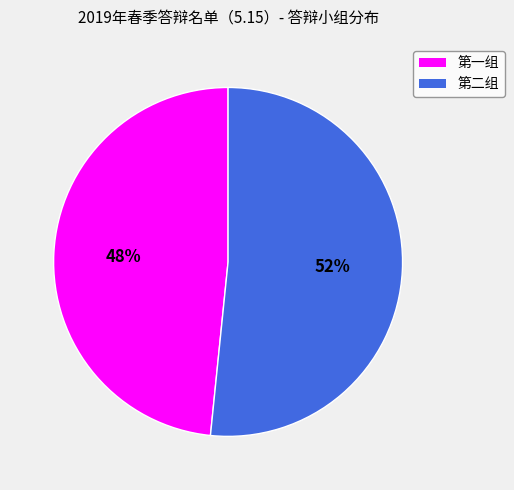

To the nearest percent, what portion does 第二组 represent?

52%